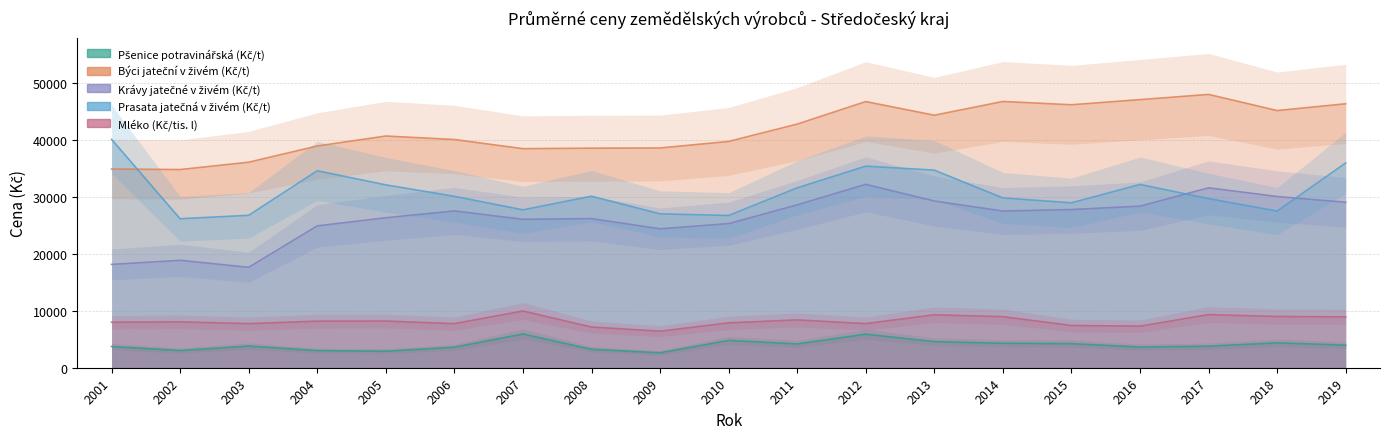

What is the lowest value of the Prasata jatečná v živém (Kč/t) series?

26169